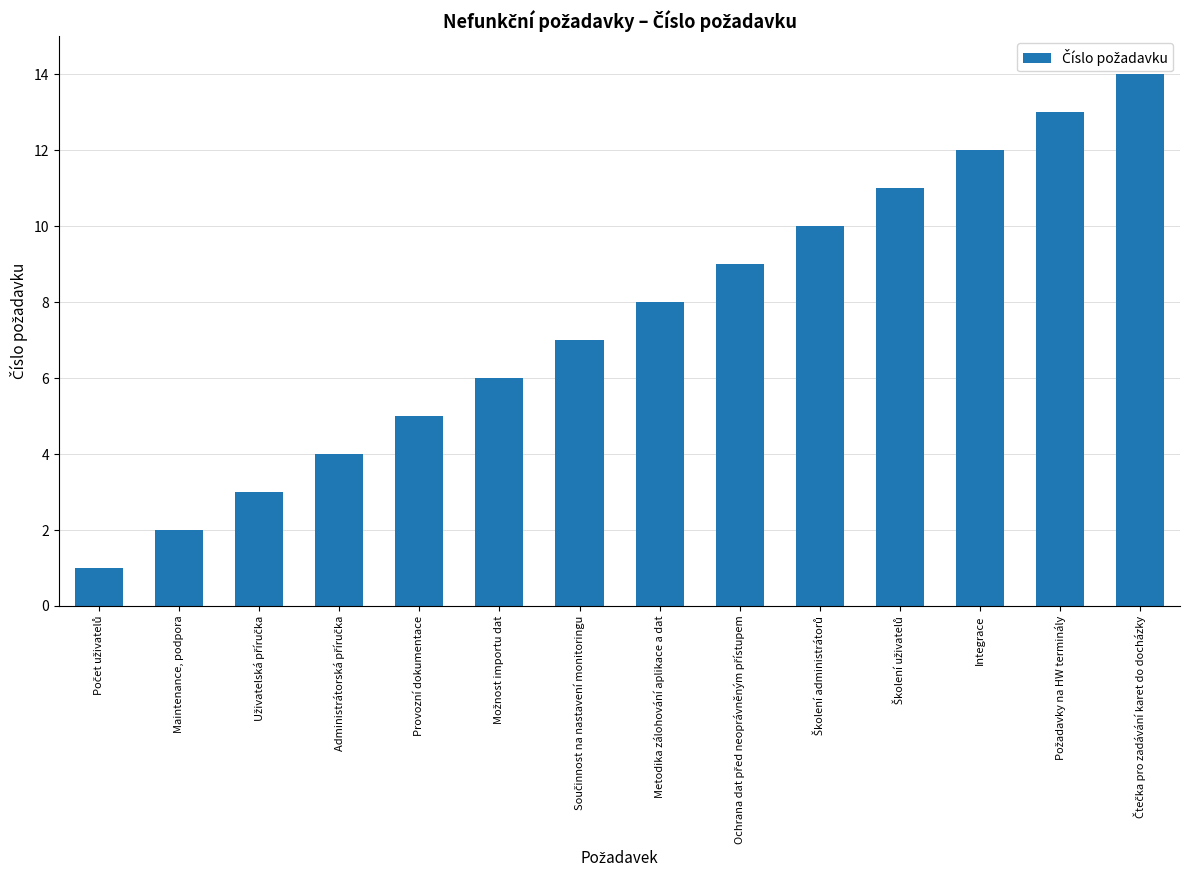

What is the maximum value shown in the chart?

14